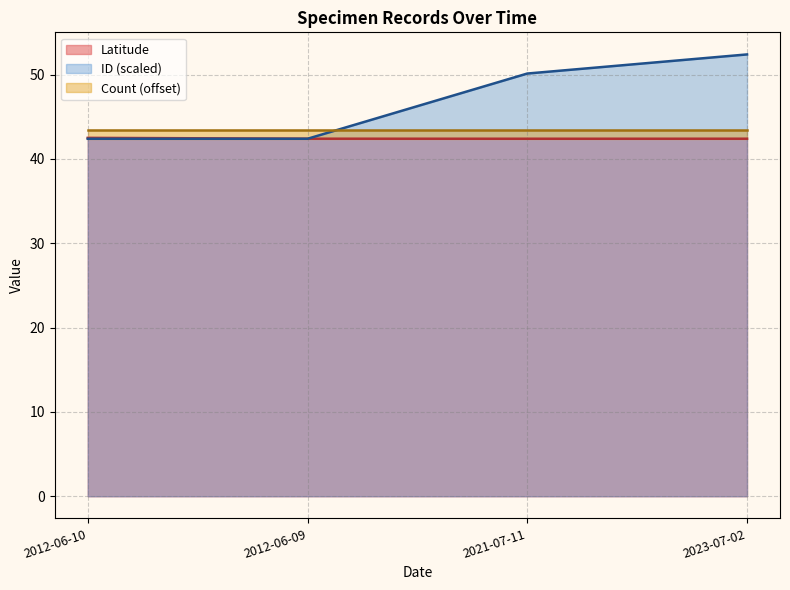

Does the chart display data point markers on the line(s)?

No